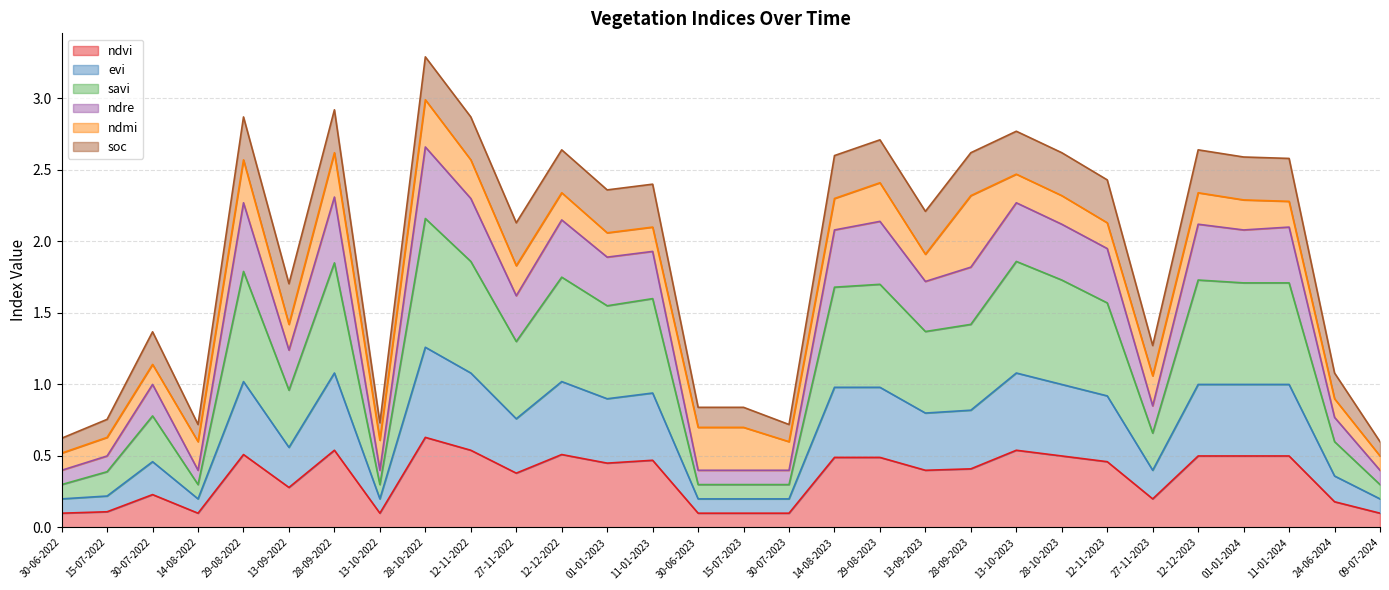

At which category does ndvi reach its first local valley?

14-08-2022